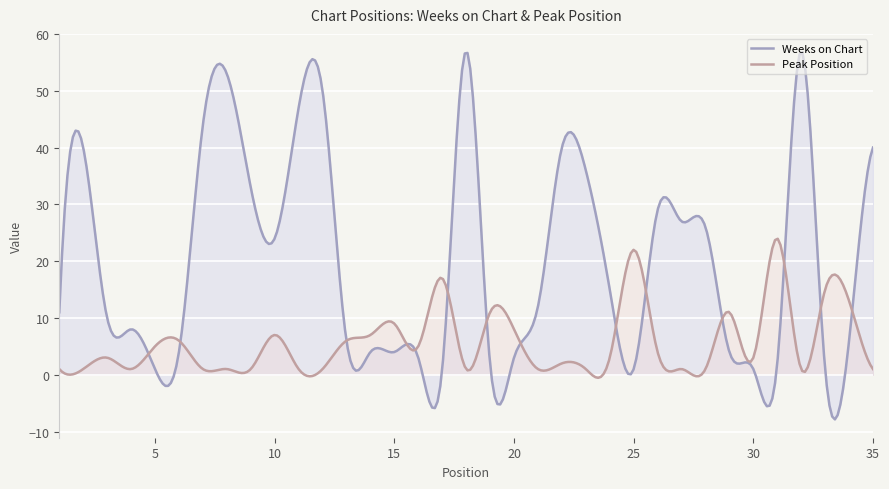

Reading left to right, list all the values displayed in this chart.

Weeks on Chart: 1=11	2=40	3=10	4=8	5=1	6=4	7=44	8=53	9=33	10=24	11=47	12=50	13=6	14=4	15=4	16=3	17=1	18=57	19=2	20=3	21=12	22=40	23=36	24=15	25=1	26=29	27=27	28=26	29=4	30=1	31=2	32=57	33=1	34=6	35=40
Peak Position: 1=1	2=1	3=3	4=1	5=5	6=6	7=1	8=1	9=1	10=7	11=1	12=1	13=6	14=7	15=9	16=5	17=17	18=1	19=11	20=8	21=1	22=2	23=1	24=3	25=22	26=4	27=1	28=1	29=11	30=3	31=24	32=1	33=15	34=13	35=1